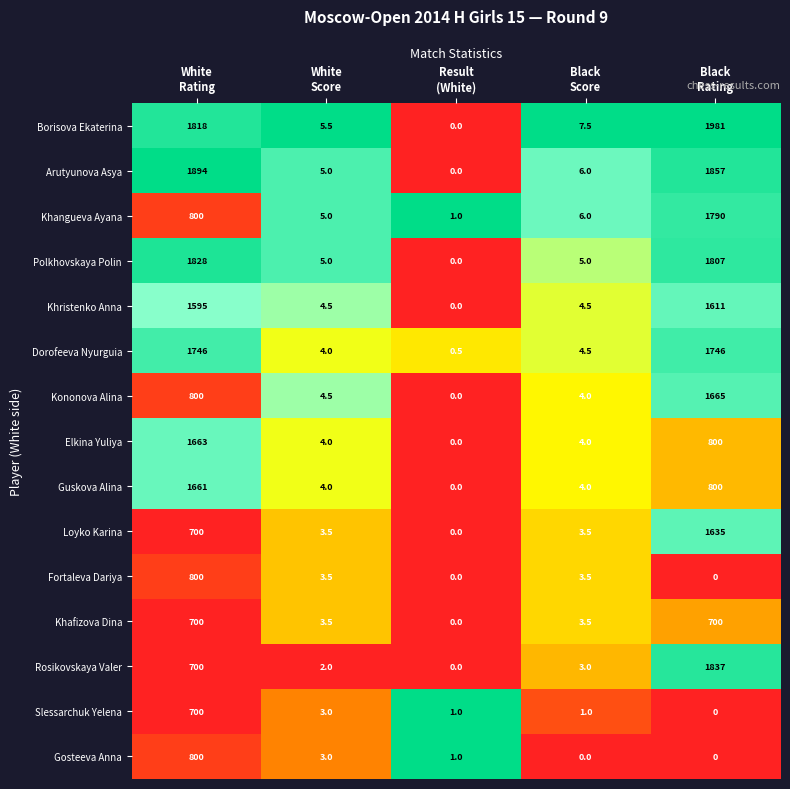

What is the greatest value displayed?

1981.0